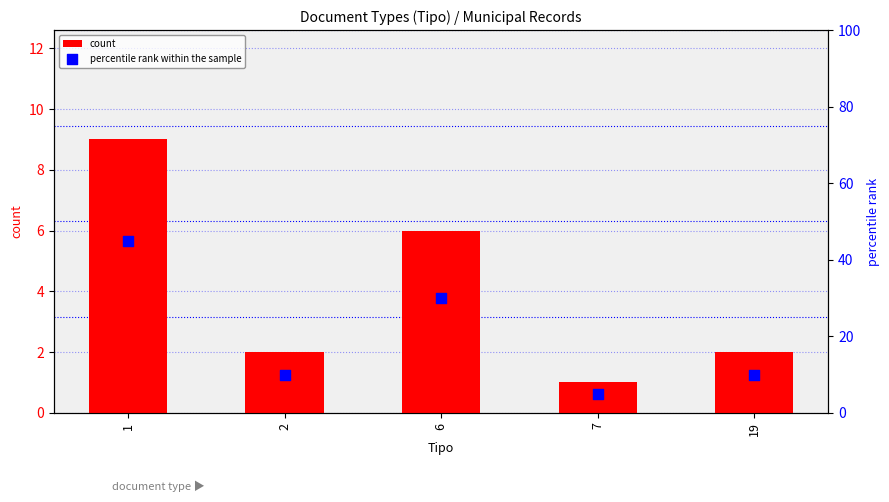

Which series reaches the maximum Y coordinate?

percentile rank within the sample